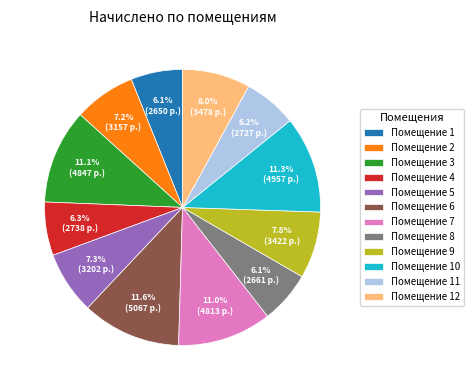

Which has a higher value, Помещение 10 or Помещение 2?

Помещение 10